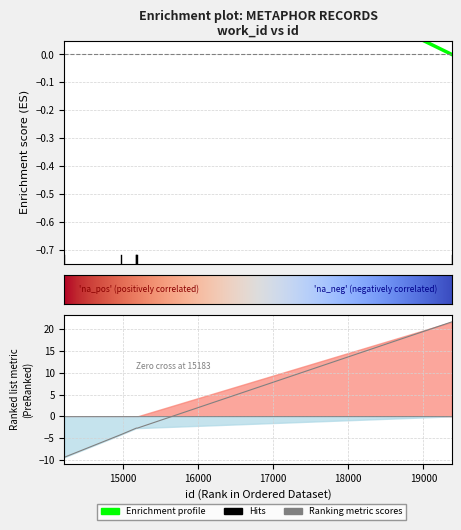

What is the sum of all values?

2.9